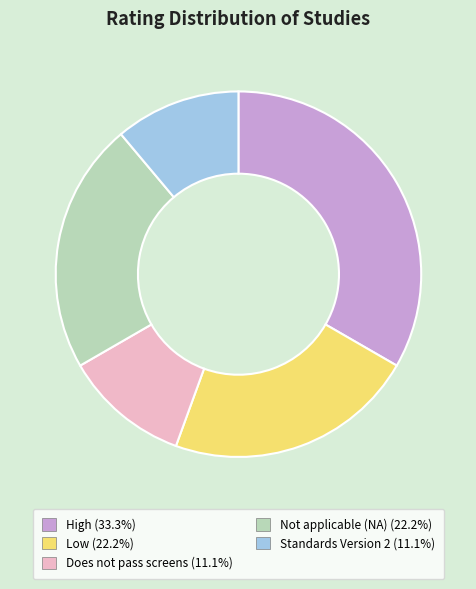

Does any single category account for the majority?

No